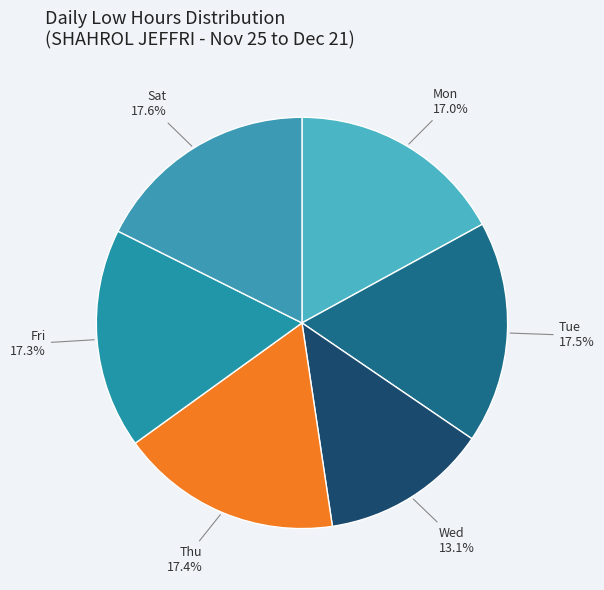

Is there a majority slice in this chart?

No